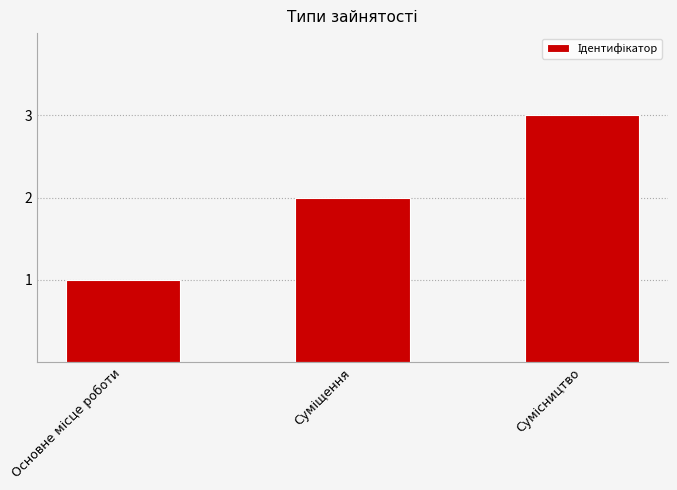

What is the sum of all values?

6